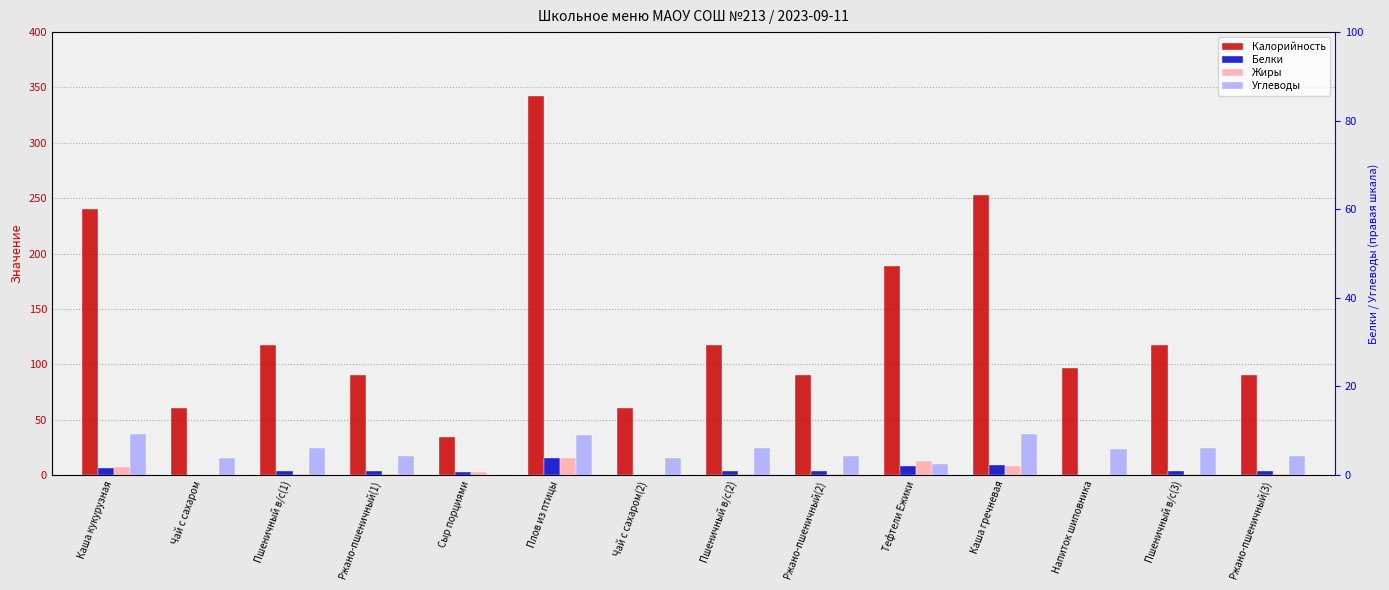

Rank the series by their maximum value, from highest to lowest.

Калорийность, Углеводы, Белки, Жиры